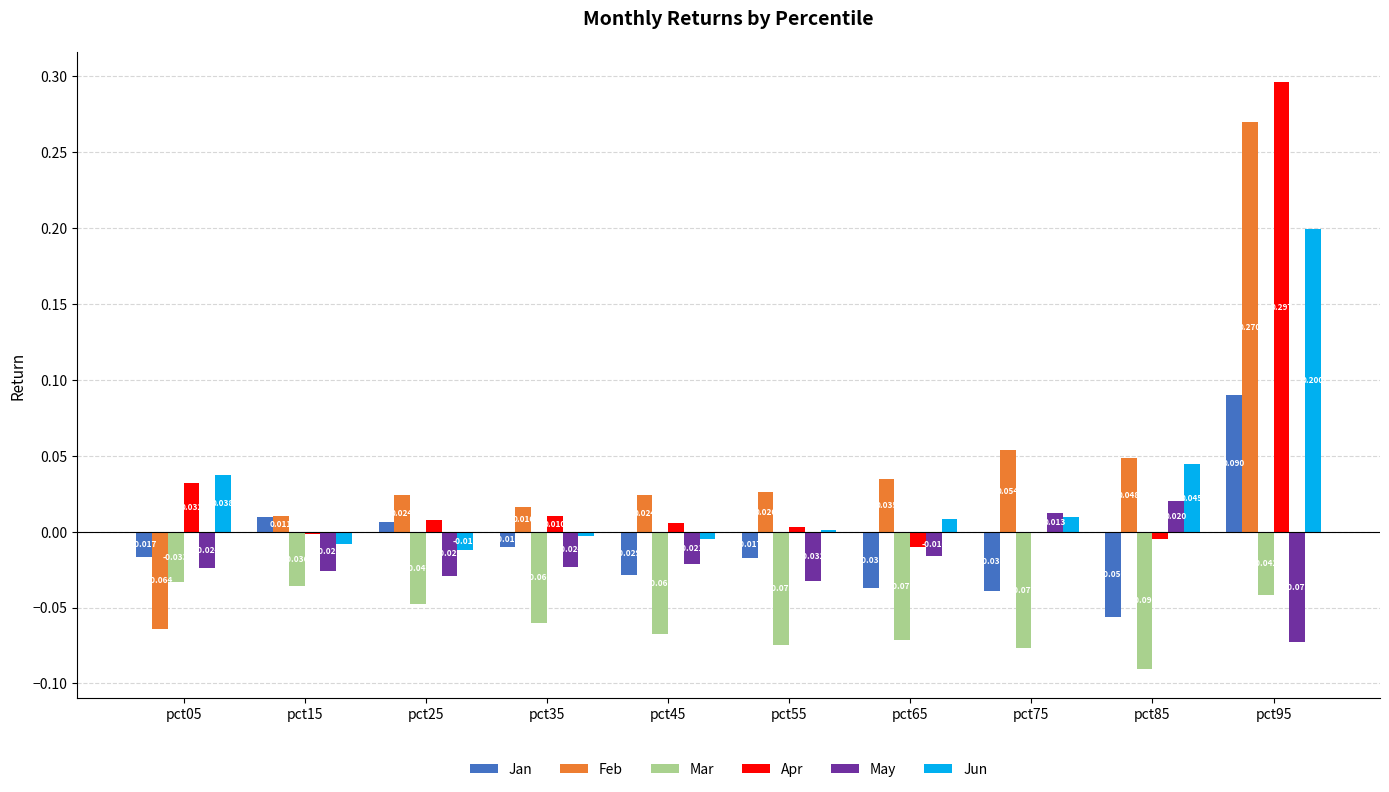

Is the value of Apr at pct35 greater than the value of Feb at pct45?

No